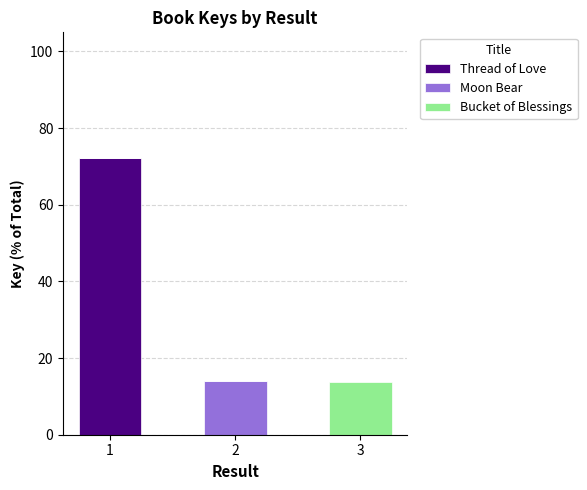

What is the total value across all series at 3?

13.7